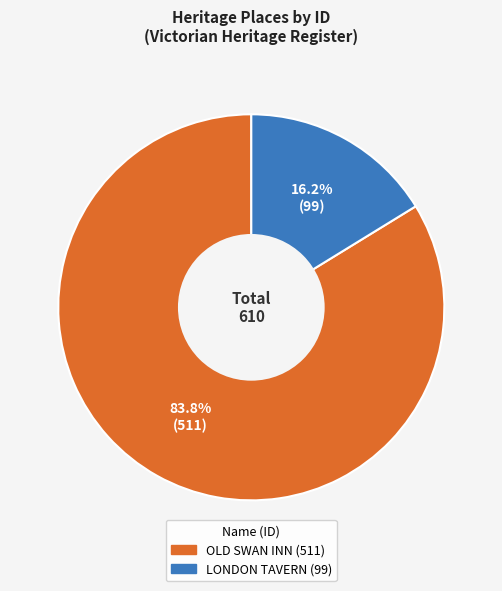

Which category has the biggest portion of the pie?

OLD SWAN INN